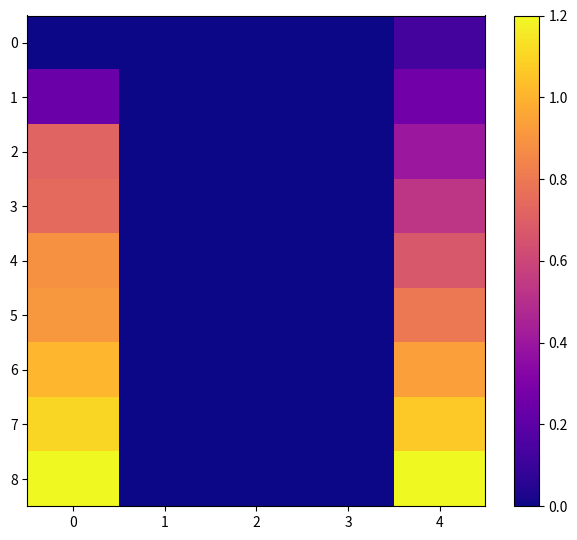

At how many categories does at least one series exceed 0?

2